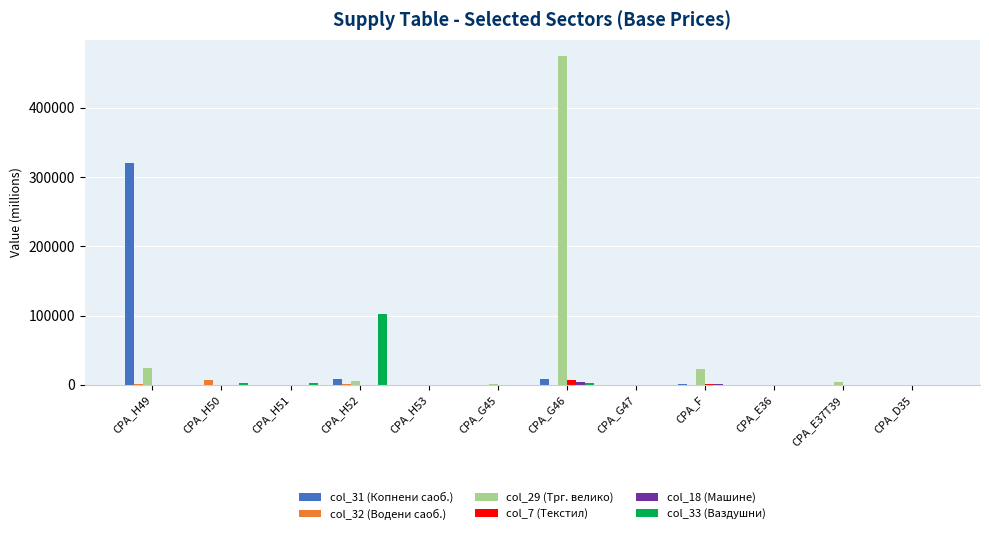

What is the sum of all col_7 (Текстил) values?

8715